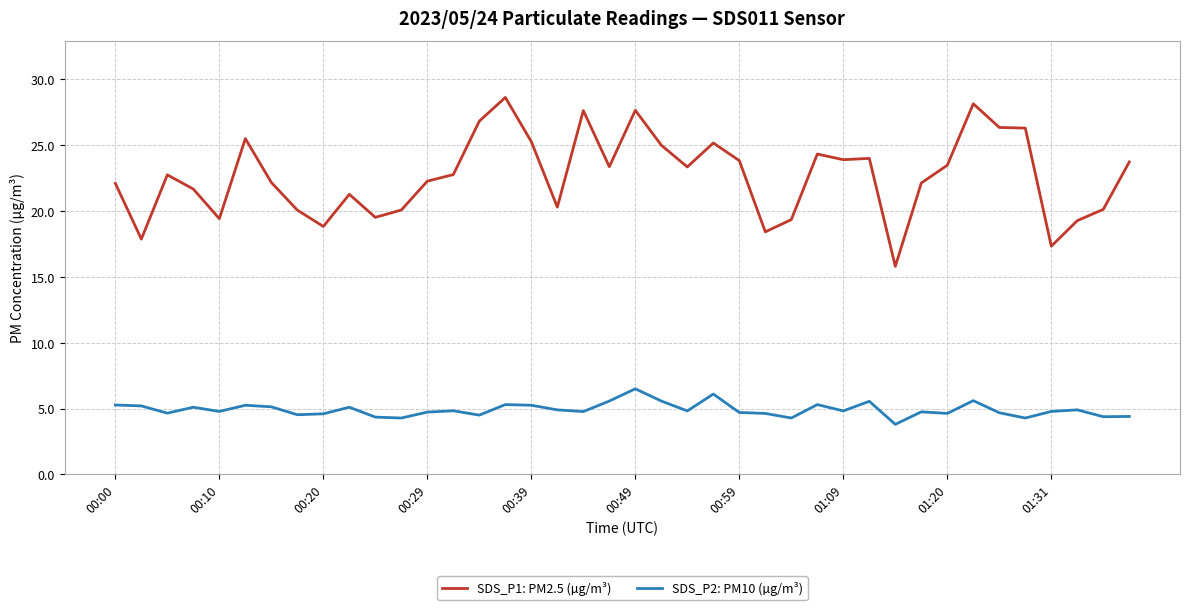

What is the difference between the maximum and minimum values in the SDS_P2: PM10 (µg/m³) series?

2.7